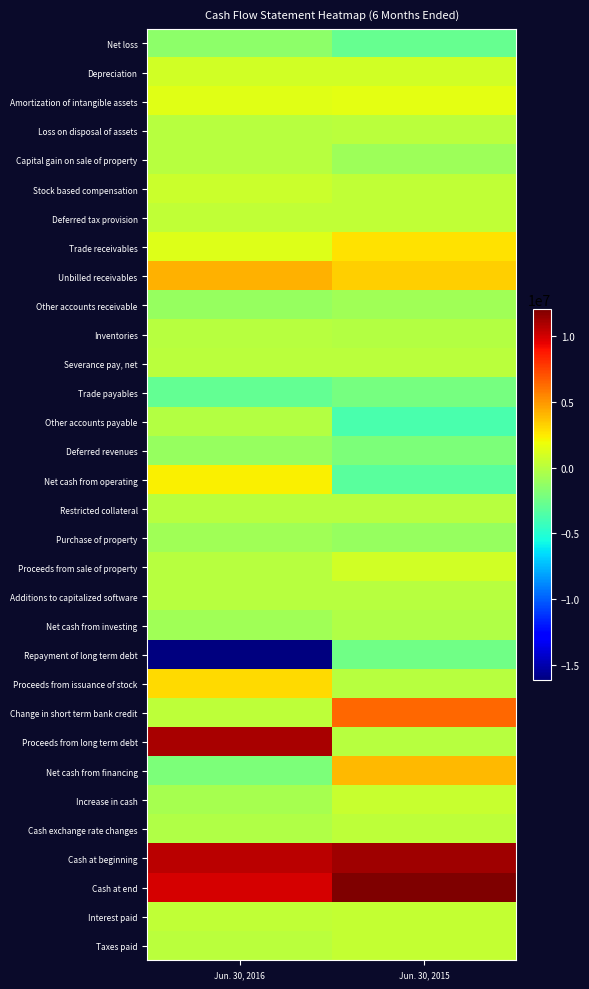

Which category has the highest value across all series?

Jun. 30, 2015